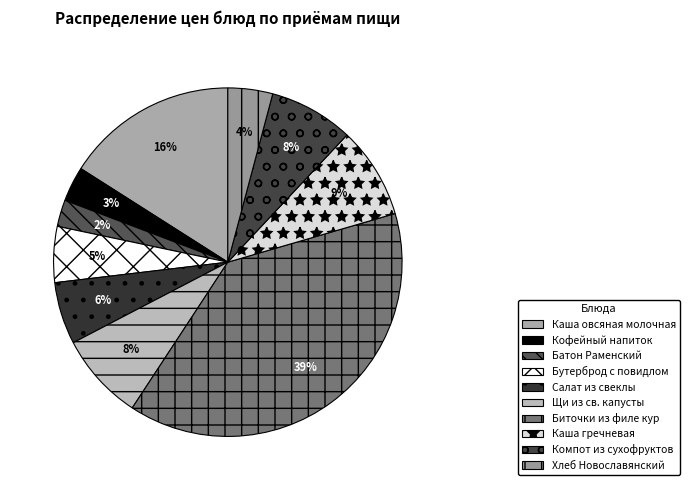

The Салат из свеклы slice represents 12% of the pie. True or false?

False